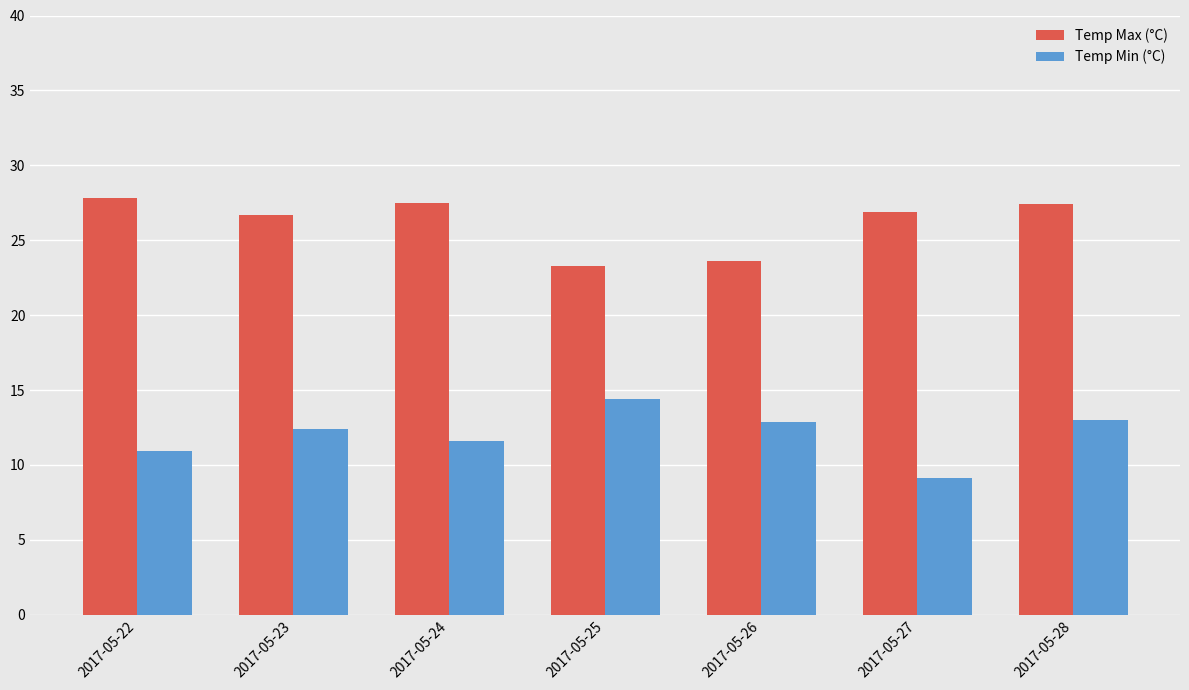

What is the maximum value for Temp Max (°C)?

27.8